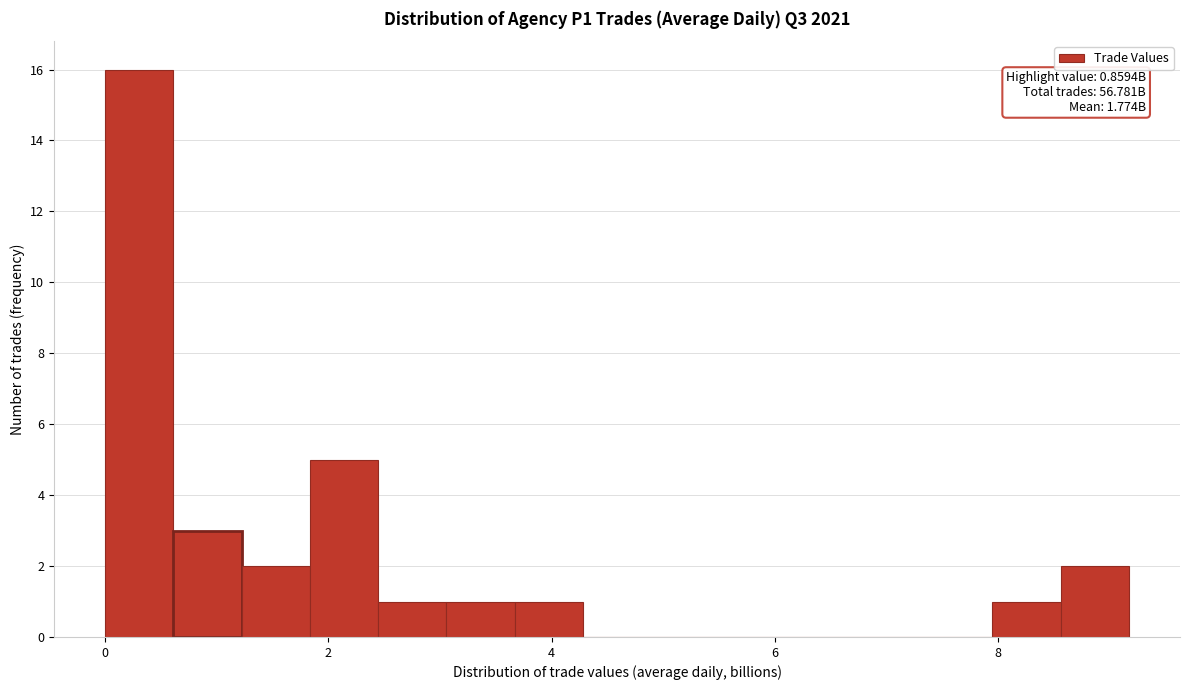

Around what value on the x-axis is the tallest bar? Give the approximate position of its centre, as read against the axis.

0.4